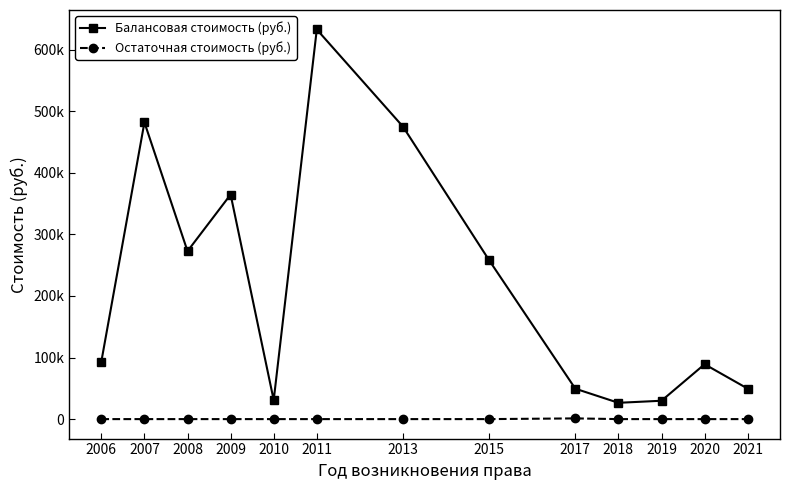

Is it true that Балансовая стоимость (руб.) equals 29836.1 at 2021?

False